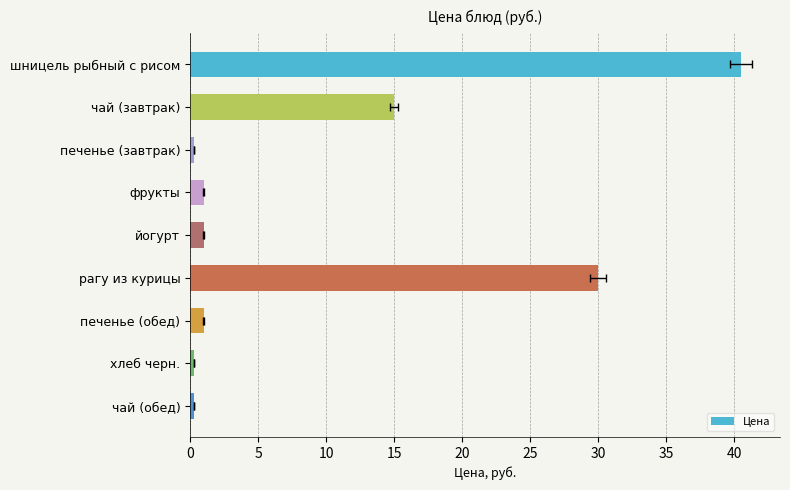

What is the change in value from йогурт to рагу из курицы?

+29.0